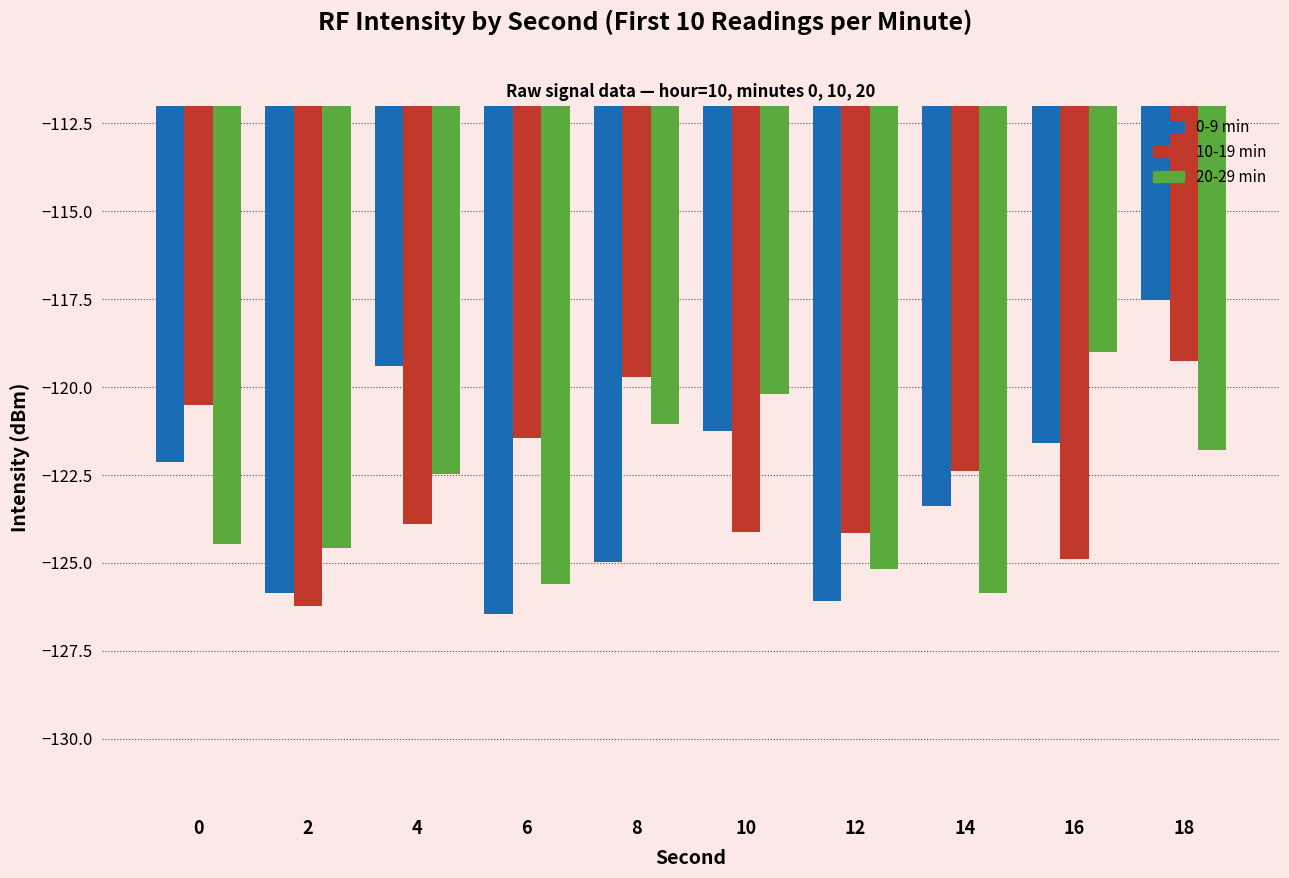

How many bars are there in total?

30